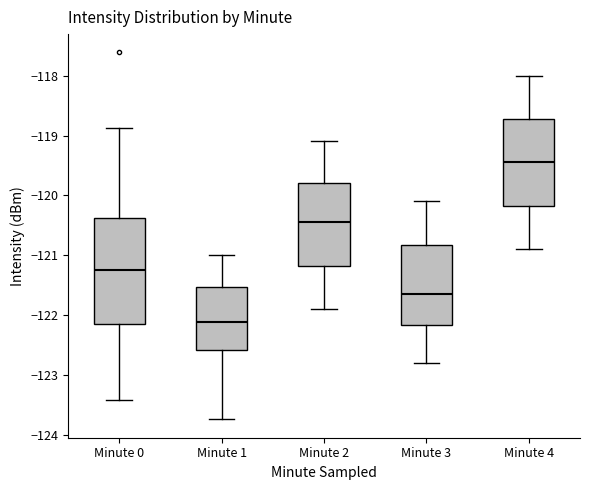

Which box's median line is the highest?

Minute 4